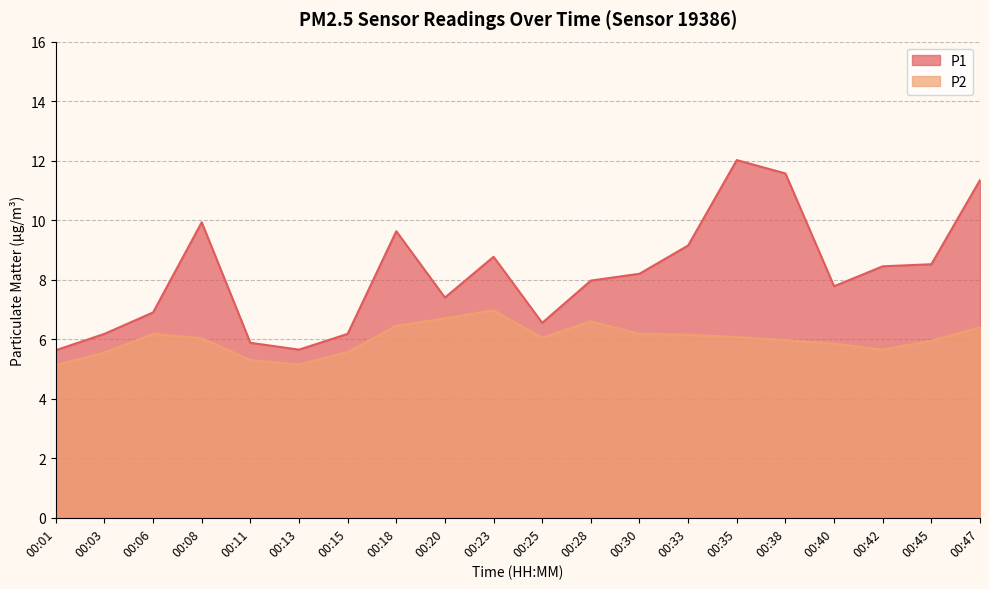

Does the chart have visible grid lines?

Yes